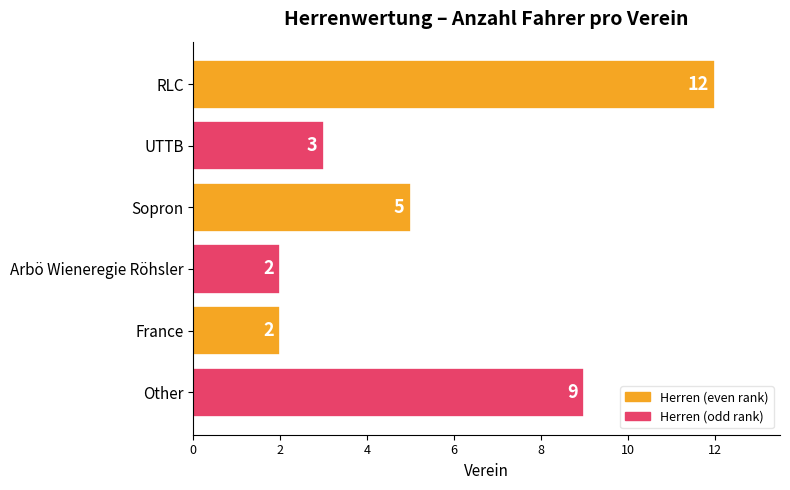

How many values are below 5?

3